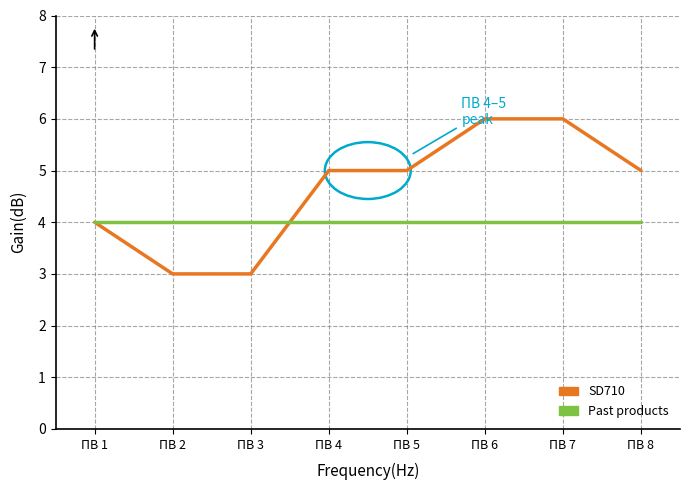

How many lines are shown in the chart?

2